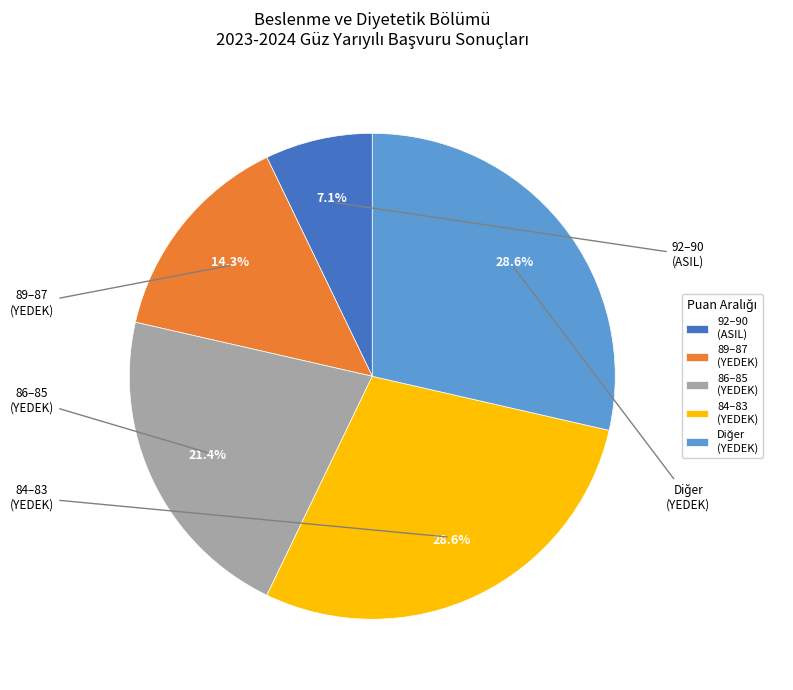

What is the smallest slice in the pie chart?

92–90 (ASIL)